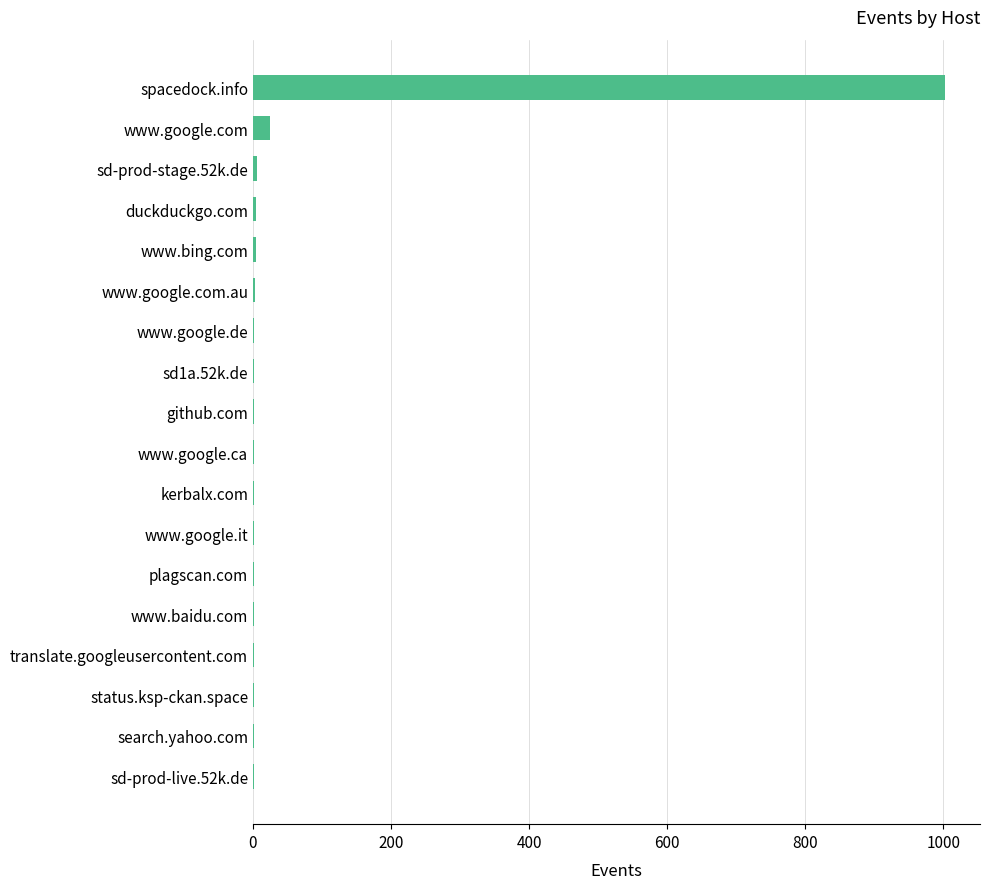

What is the greatest value displayed?

1003